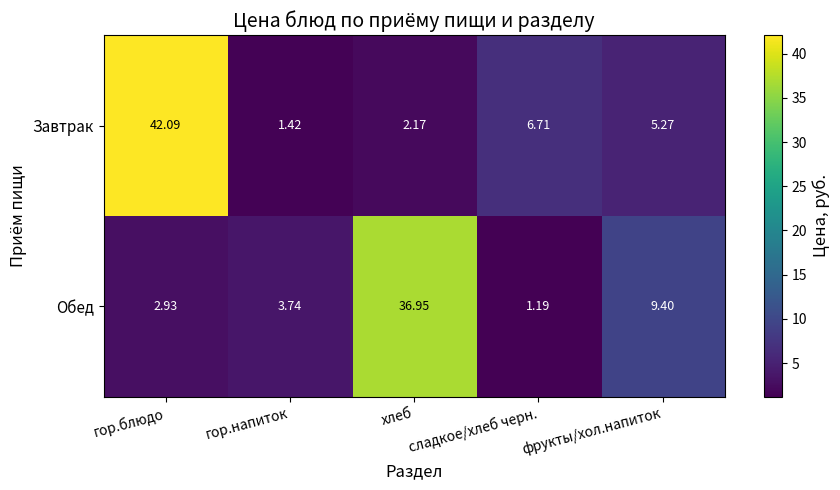

At which label does Обед first exceed 3?

гор.напиток